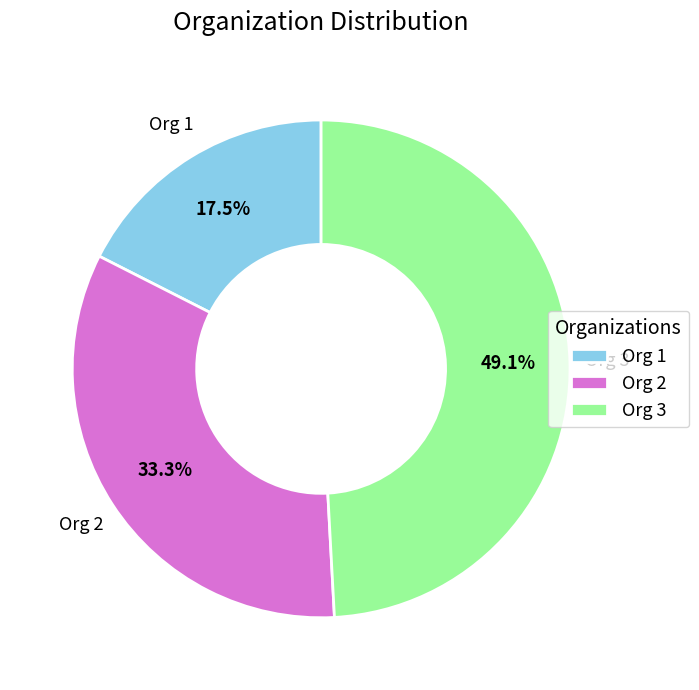

What percentage is the Org 2 slice, to the nearest percent?

33%